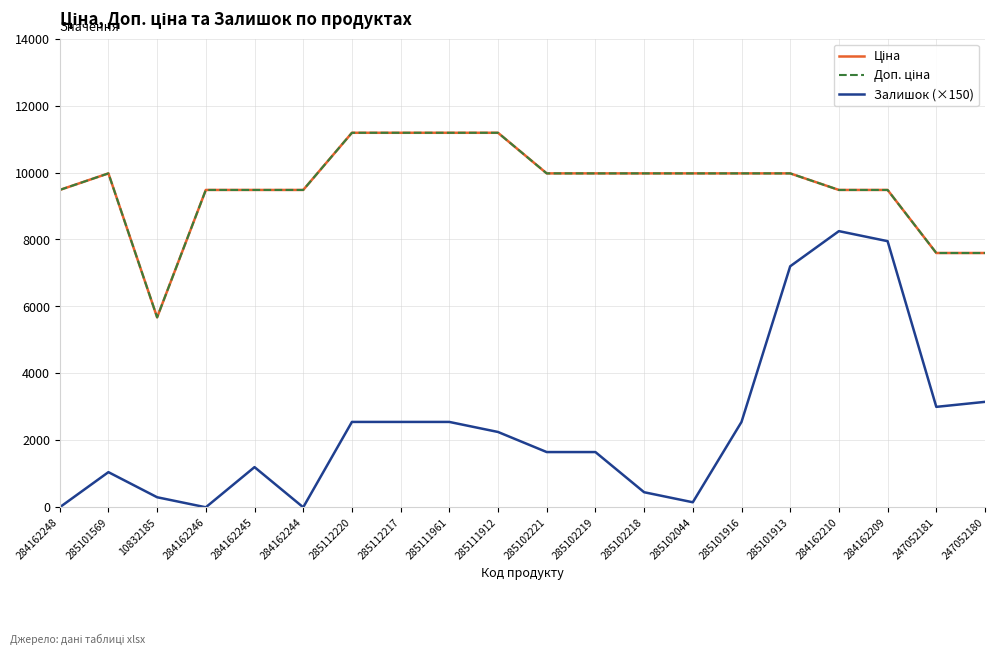

At which category is the sum across all series the highest?

284162210